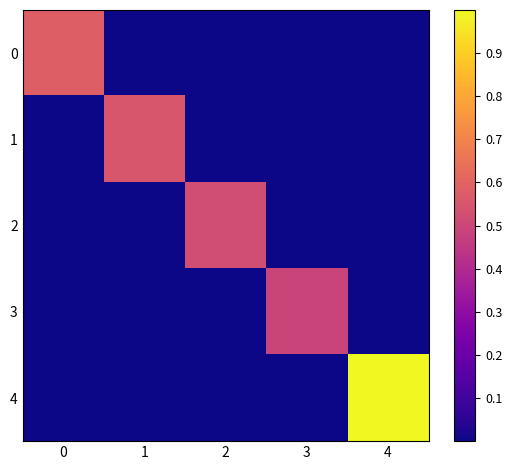

Reading left to right, what are all the values shown in this chart?

0: 0=0.6	1=0.0	2=0.0	3=0.0	4=0.0
1: 0=0.0	1=0.6	2=0.0	3=0.0	4=0.0
2: 0=0.0	1=0.0	2=0.5	3=0.0	4=0.0
3: 0=0.0	1=0.0	2=0.0	3=0.5	4=0.0
4: 0=0.0	1=0.0	2=0.0	3=0.0	4=1.0